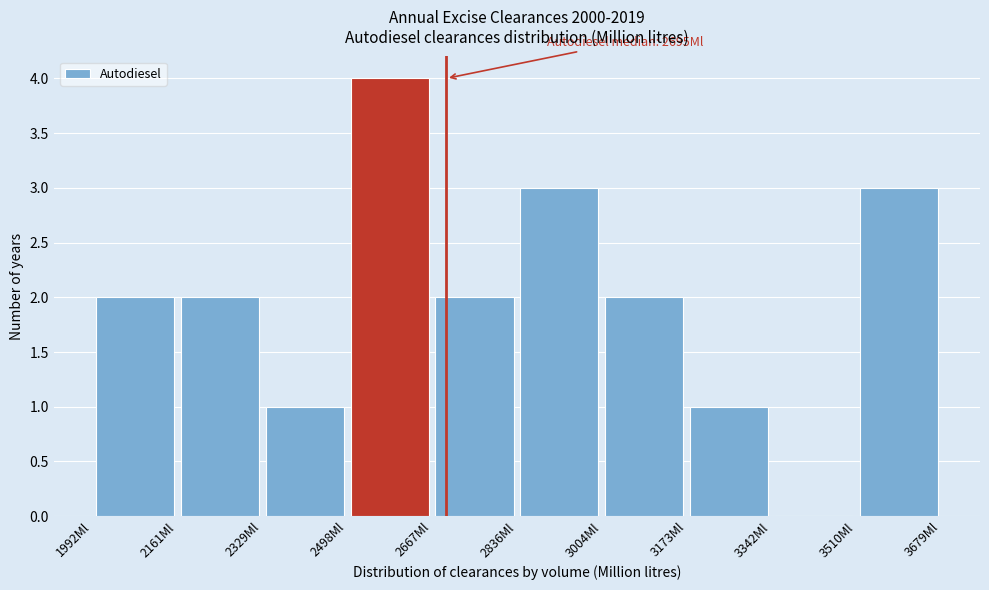

Over which range of the x-axis is the bar tallest?

2500 to 2660